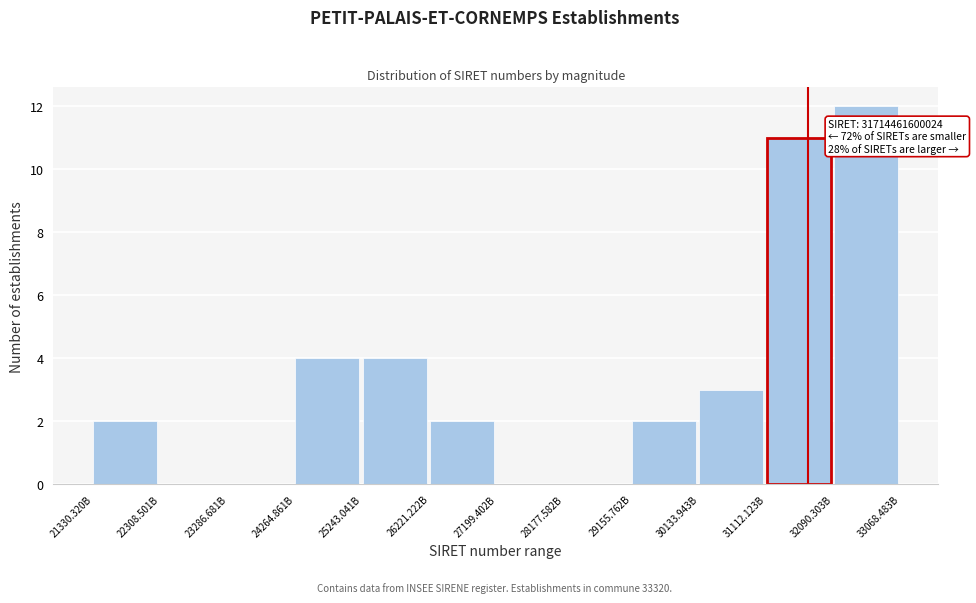

Reading right to left, list all the values displayed in this chart.

32090.303B=12	31112.123B=11	30133.943B=3	29155.762B=2	28177.582B=0	27199.402B=0	26221.222B=2	25243.041B=4	24264.861B=4	23286.681B=0	22308.501B=0	21330.320B=2